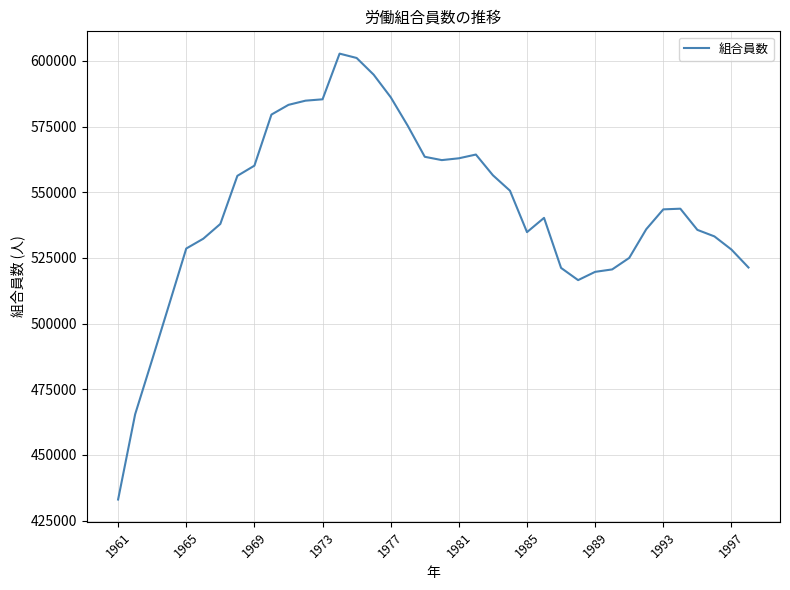

What is the maximum value shown in the chart?

602765